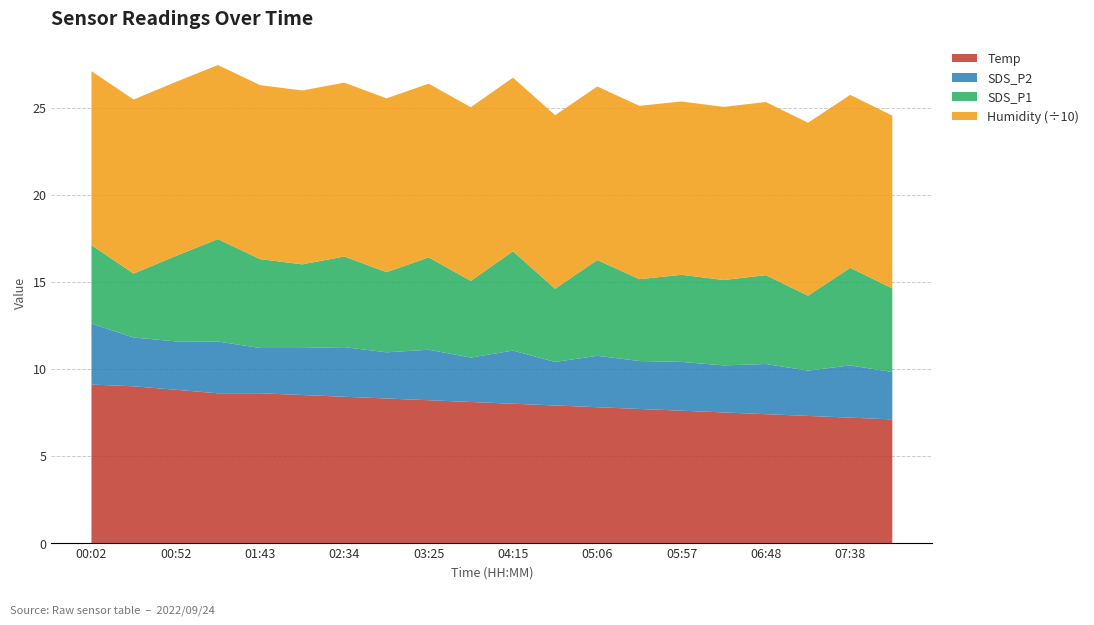

Reading left to right, extract all data points from this chart.

SDS_P1: 4.5	3.7	4.9	5.9	5.1	4.8	5.2	4.6	5.3	4.4	5.7	4.2	5.5	4.7	5.0	4.9	5.1	4.3	5.6	4.8
SDS_P2: 3.5	2.8	2.8	3.0	2.6	2.7	2.9	2.6	2.9	2.5	3.0	2.5	3.0	2.8	2.8	2.7	2.9	2.6	3.0	2.7
Temp: 9.1	9.0	8.8	8.6	8.6	8.5	8.4	8.3	8.2	8.1	8.0	7.9	7.8	7.7	7.6	7.5	7.4	7.3	7.2	7.1
Humidity: 99.9	99.9	99.9	99.9	99.9	99.8	99.8	99.8	99.7	99.7	99.7	99.6	99.6	99.5	99.5	99.4	99.4	99.3	99.3	99.2